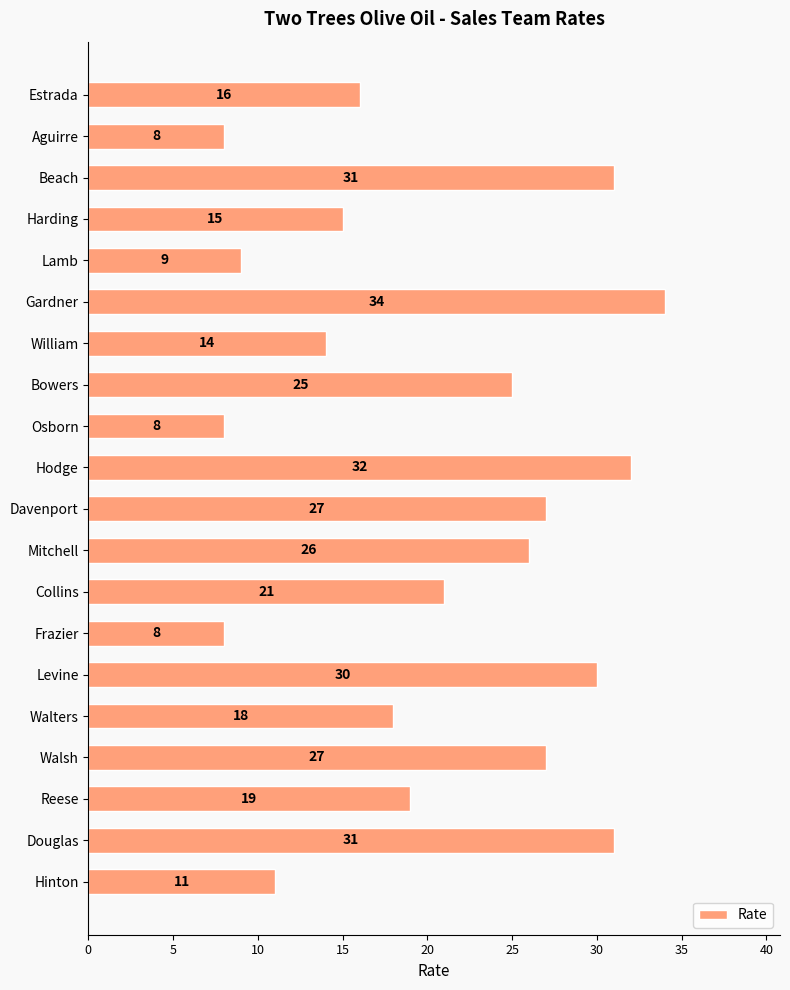

Is it true that the value at Aguirre is 8?

True